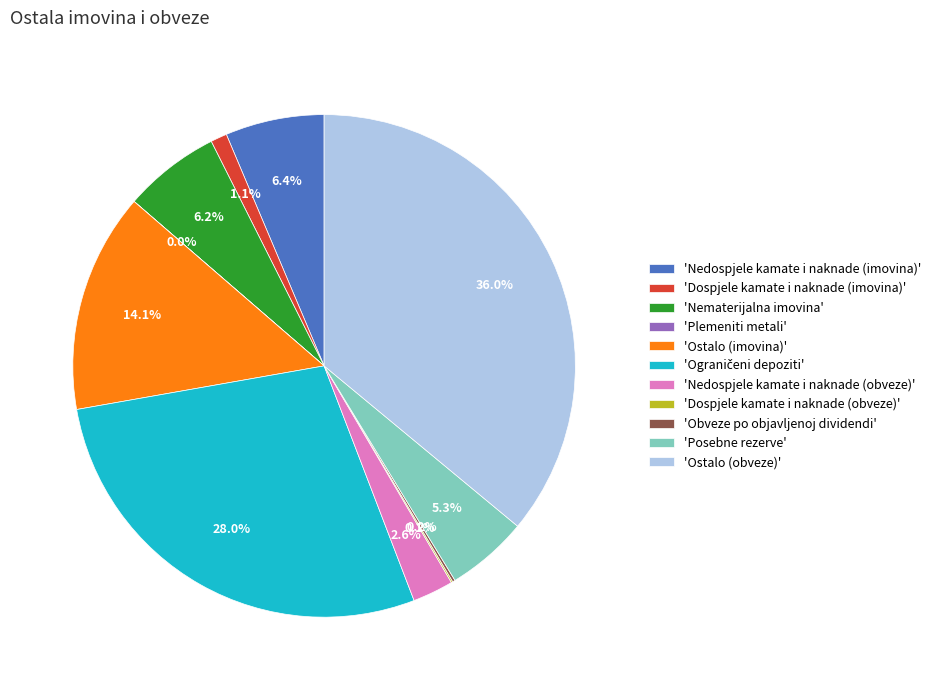

What percentage is NOT represented by 'Ostalo (obveze)'?

64.0%